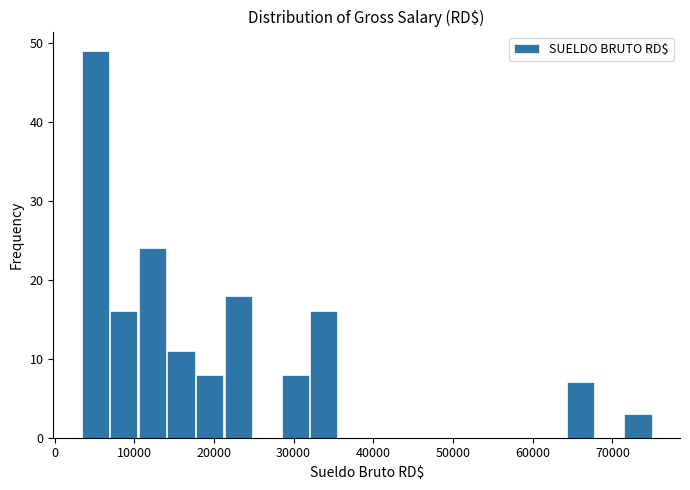

Read against the x-axis, roughly where is the centre of the tallest bar?

5000